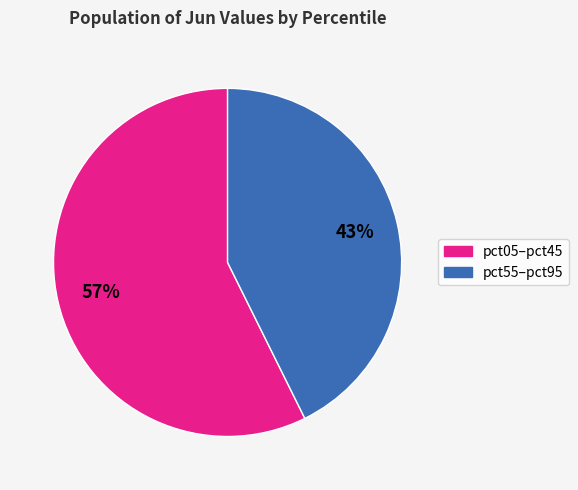

To the nearest percent, what is the average slice percentage?

50%